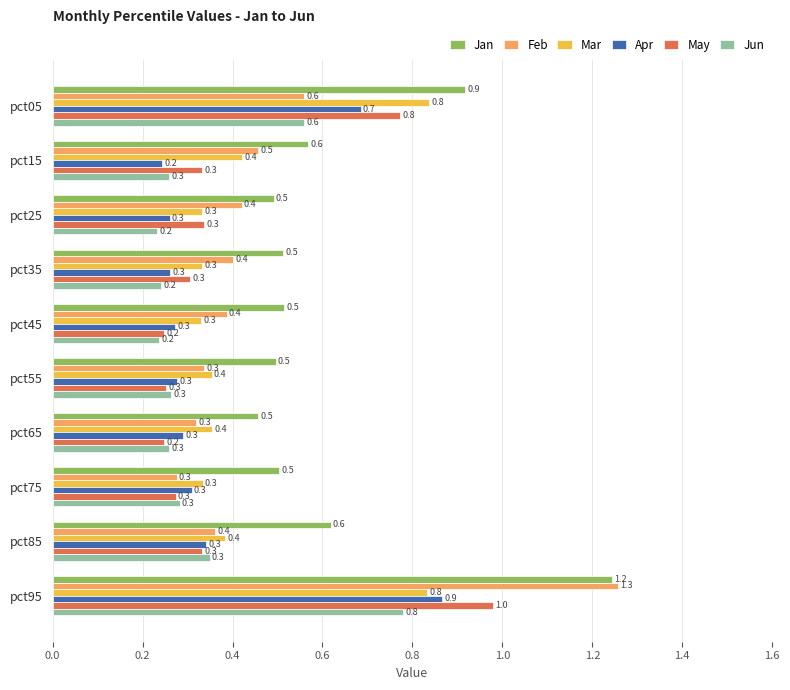

Which series has the largest total across all categories?

Jan